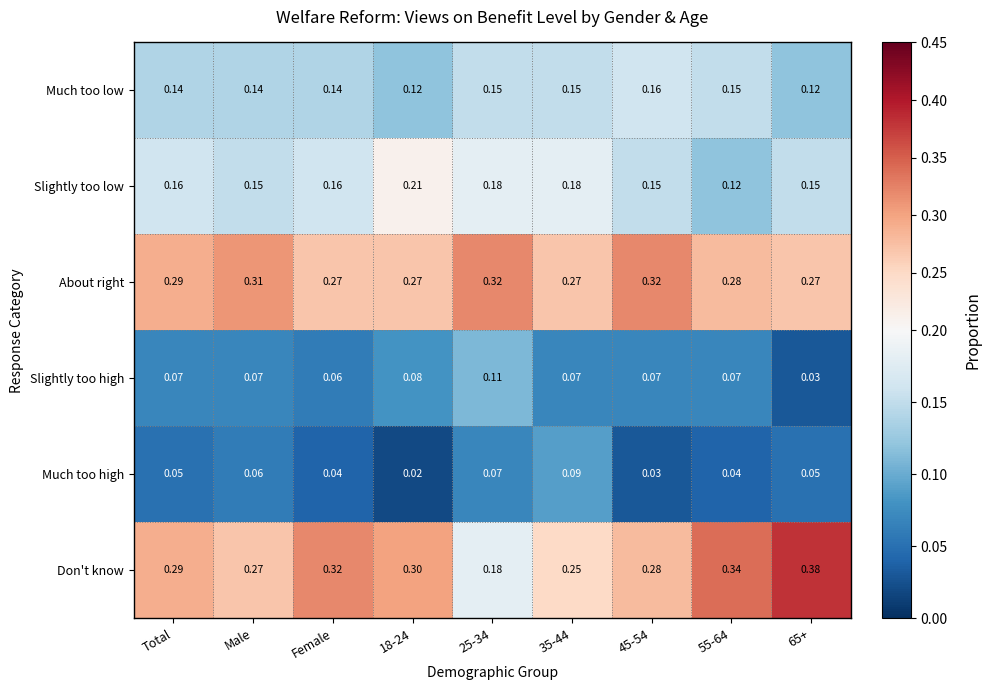

What is the spread (max minus min) of values at 45-54?

0.3